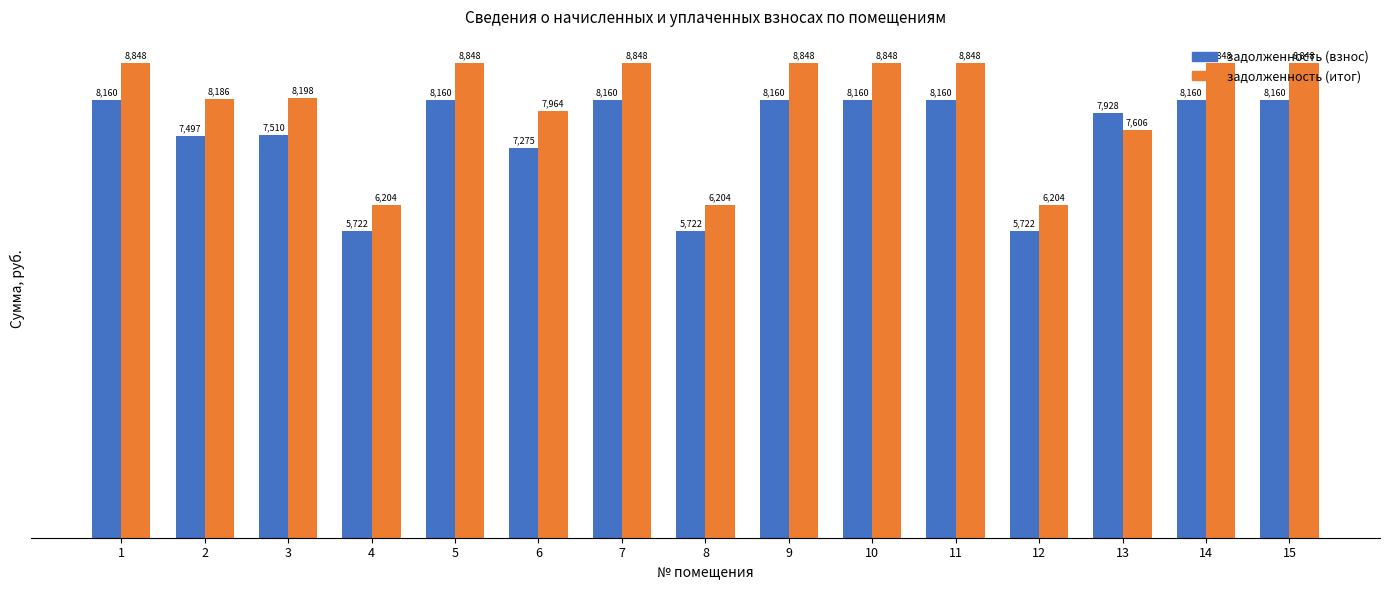

What is the greatest value displayed?

8848.5